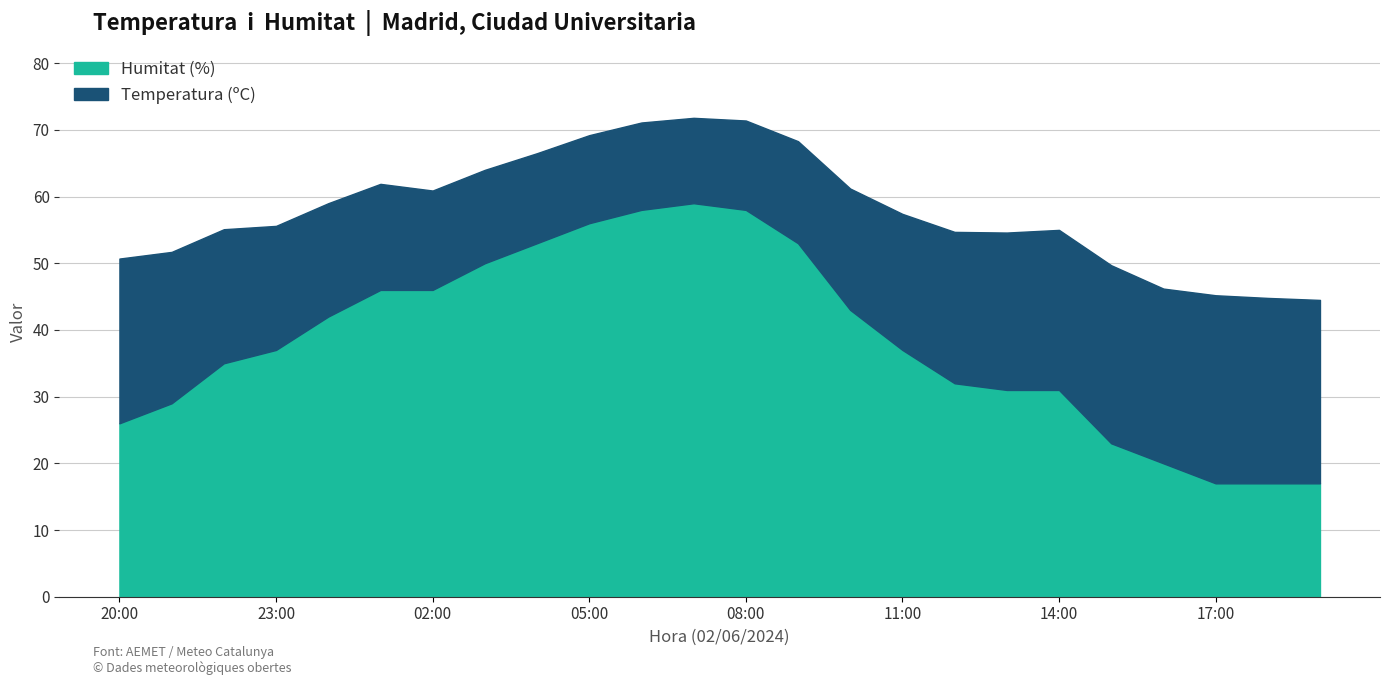

Which category has the highest value across all series?

07:00